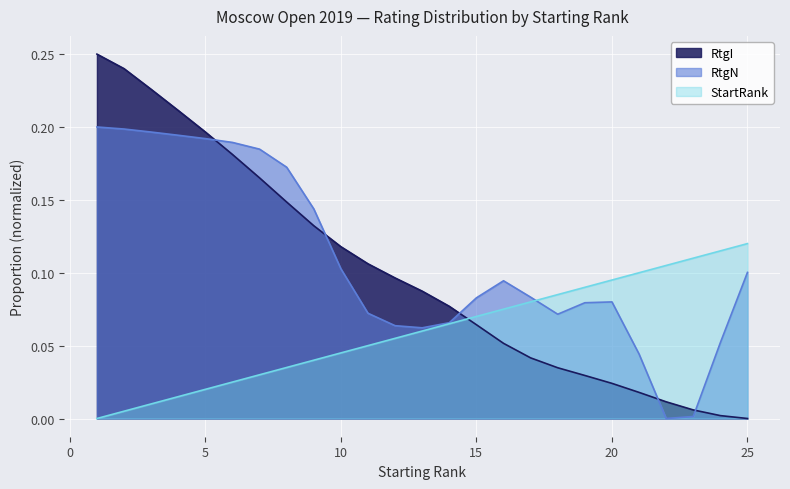

Reading left to right, transcribe all the data shown in this chart.

RtgI: 1=0.2	2=0.2	3=0.2	4=0.2	5=0.2	6=0.2	7=0.2	8=0.1	9=0.1	10=0.1	11=0.1	12=0.1	13=0.1	14=0.1	15=0.1	16=0.1	17=0.0	18=0.0	19=0.0	20=0.0	21=0.0	22=0.0	23=0.0	24=0.0	25=0.0
StartRank: 1=0.0	2=0.0	3=0.0	4=0.0	5=0.0	6=0.0	7=0.0	8=0.0	9=0.0	10=0.0	11=0.1	12=0.1	13=0.1	14=0.1	15=0.1	16=0.1	17=0.1	18=0.1	19=0.1	20=0.1	21=0.1	22=0.1	23=0.1	24=0.1	25=0.1